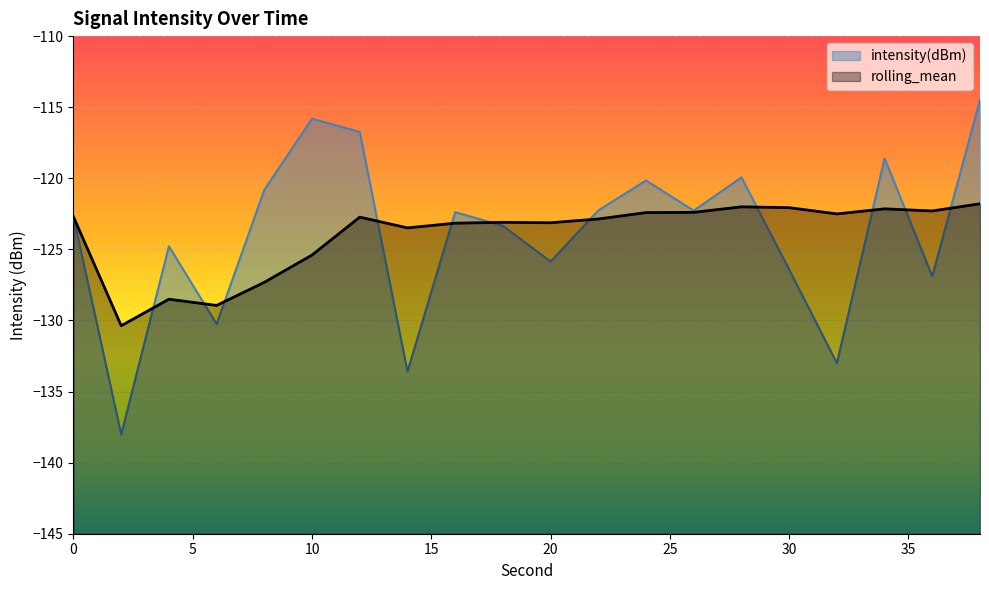

Between 10 and 28, which series saw the biggest shift?

intensity(dBm)